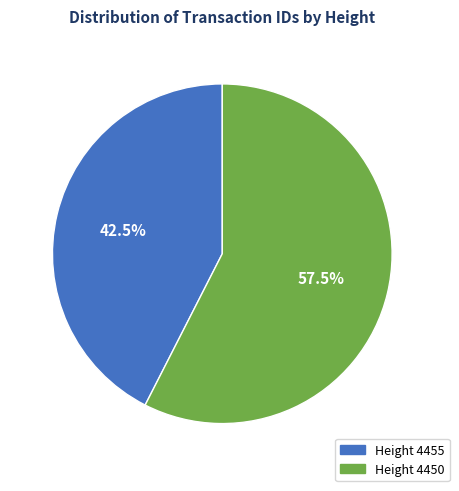

Does any single category account for the majority?

Yes